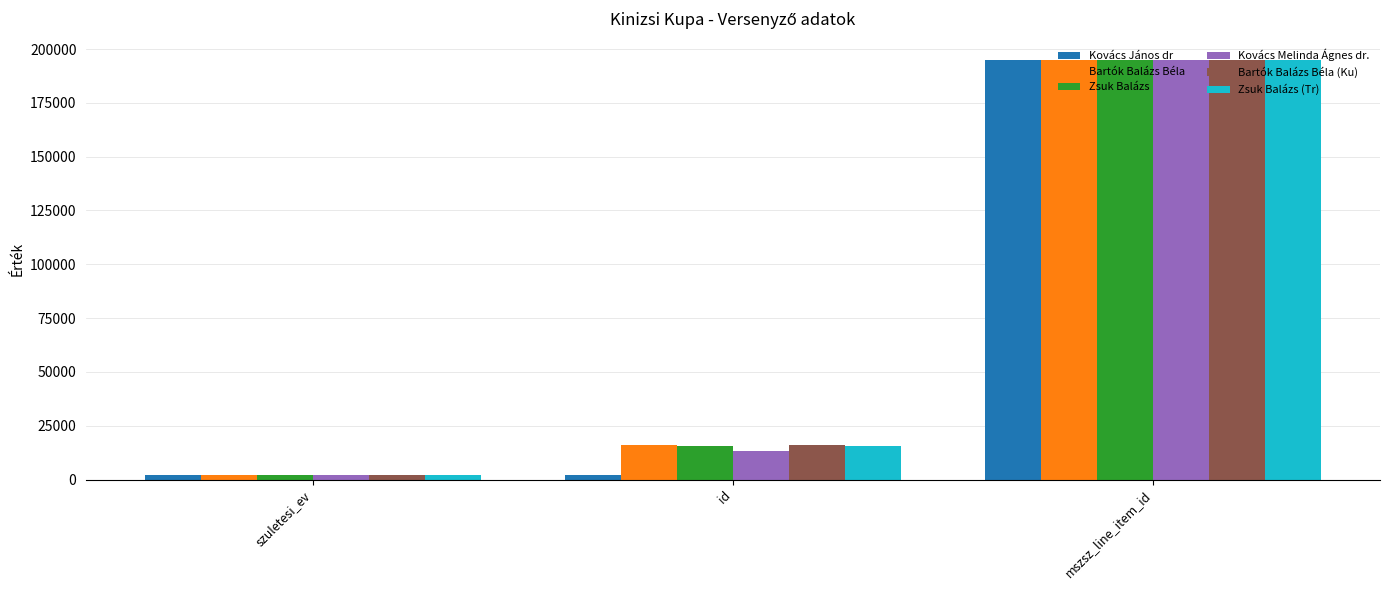

At which category is the sum across all series the highest?

mszsz_line_item_id